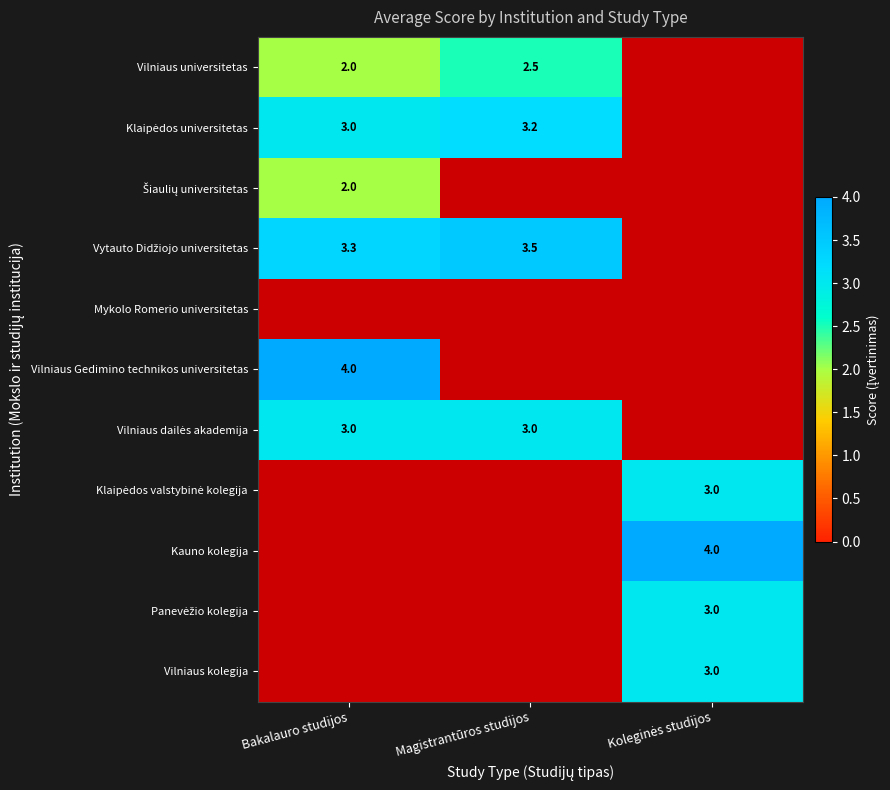

The value of Vilniaus universitetas at Magistrantūros studijos is 2.5. True or false?

True